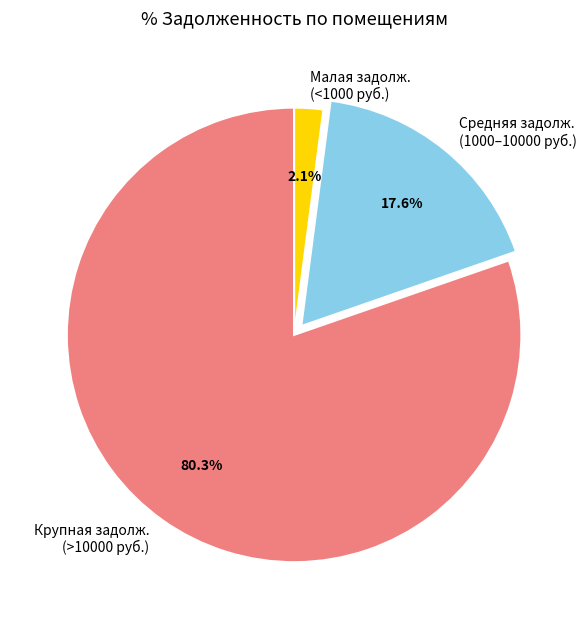

What is the largest slice in the pie chart?

Крупная задолж. (>10000 руб.)